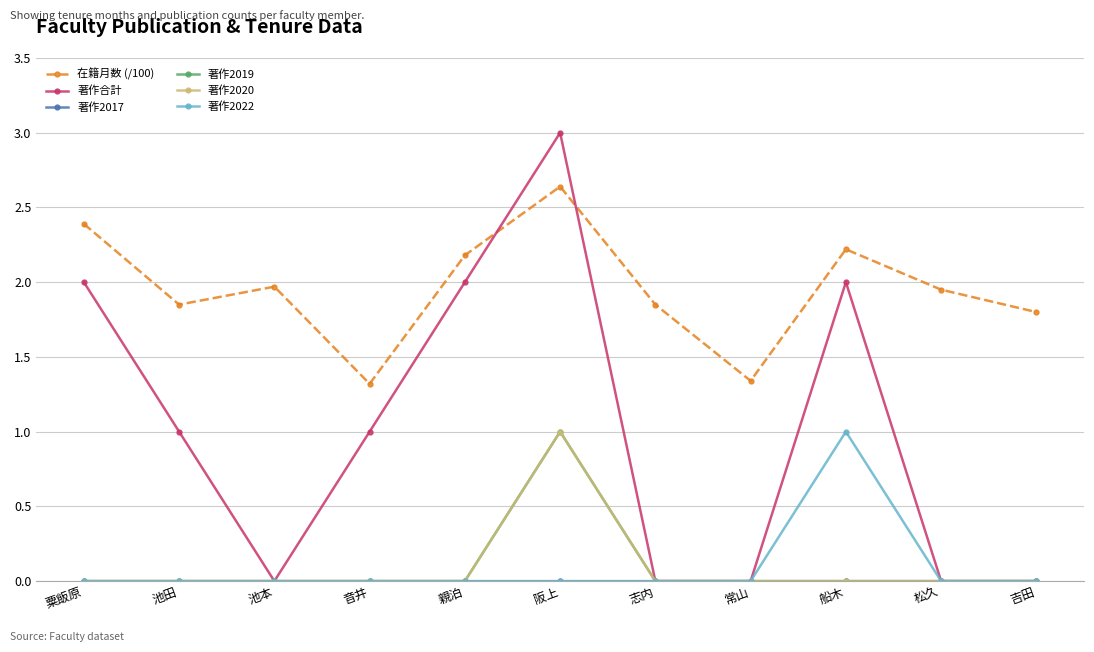

The value of 著作2022 at 常山 is 0.0. True or false?

True